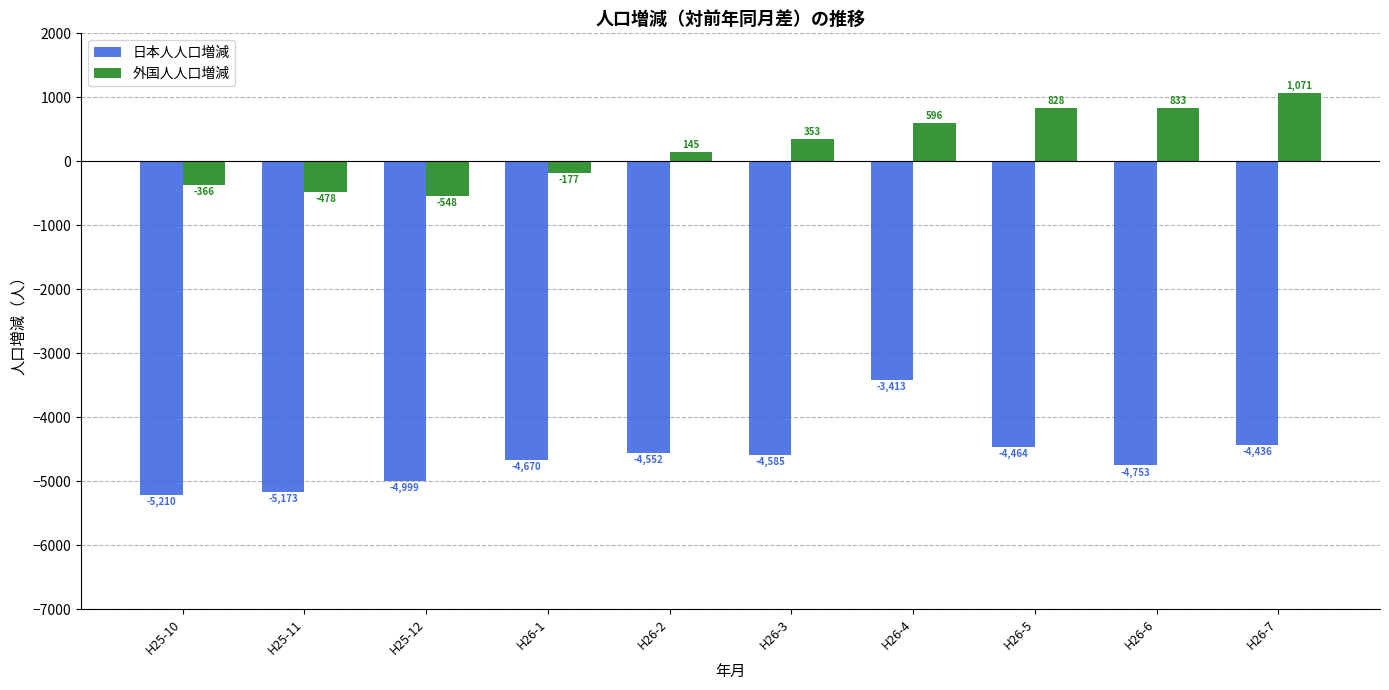

What are all the series names shown in the legend?

日本人人口増減, 外国人人口増減